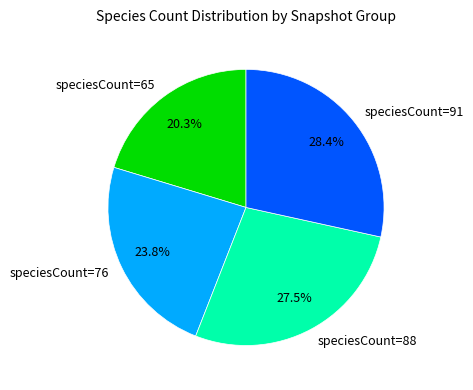

Combined, what portion of the pie is speciesCount=76 and speciesCount=91?

52.2%